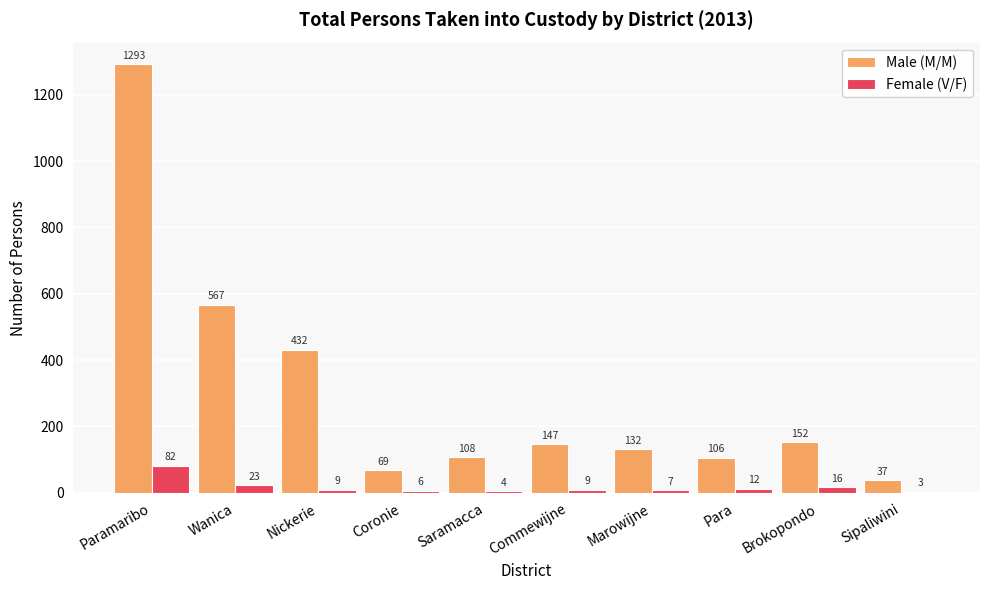

The value of Male (M/M) at Brokopondo is 85. True or false?

False